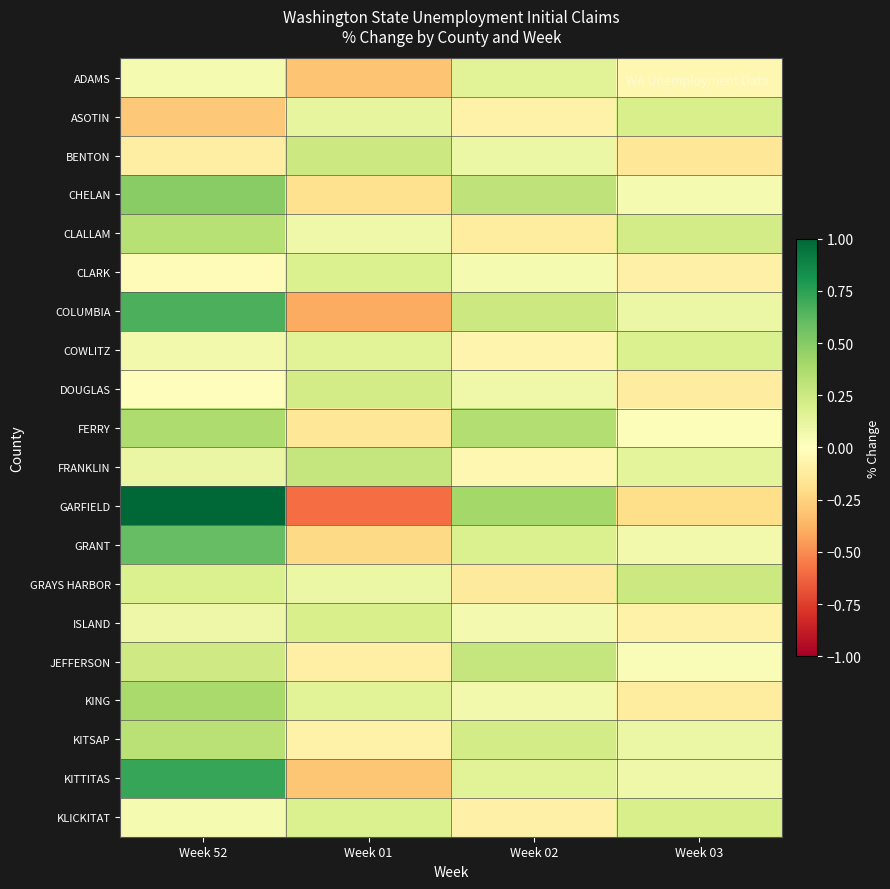

At which category is the sum across all series the highest?

Week 52